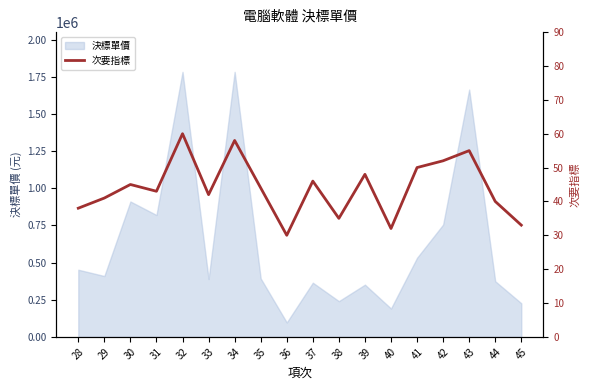

What is the minimum value for 決標單價?

96984